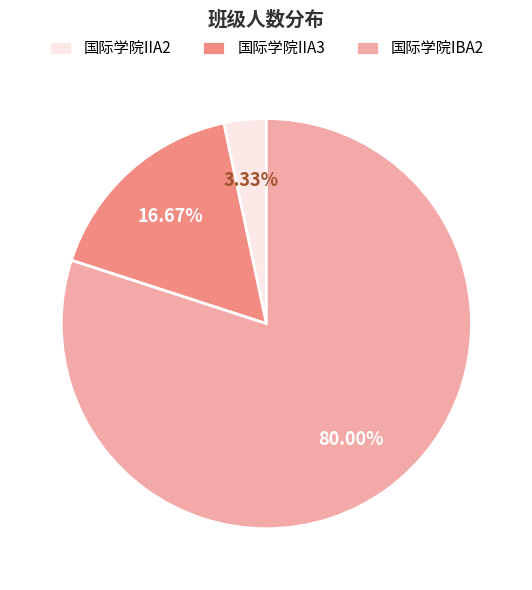

Do 国际学院IBA2 and 国际学院IIA3 together represent more than half of the pie?

Yes